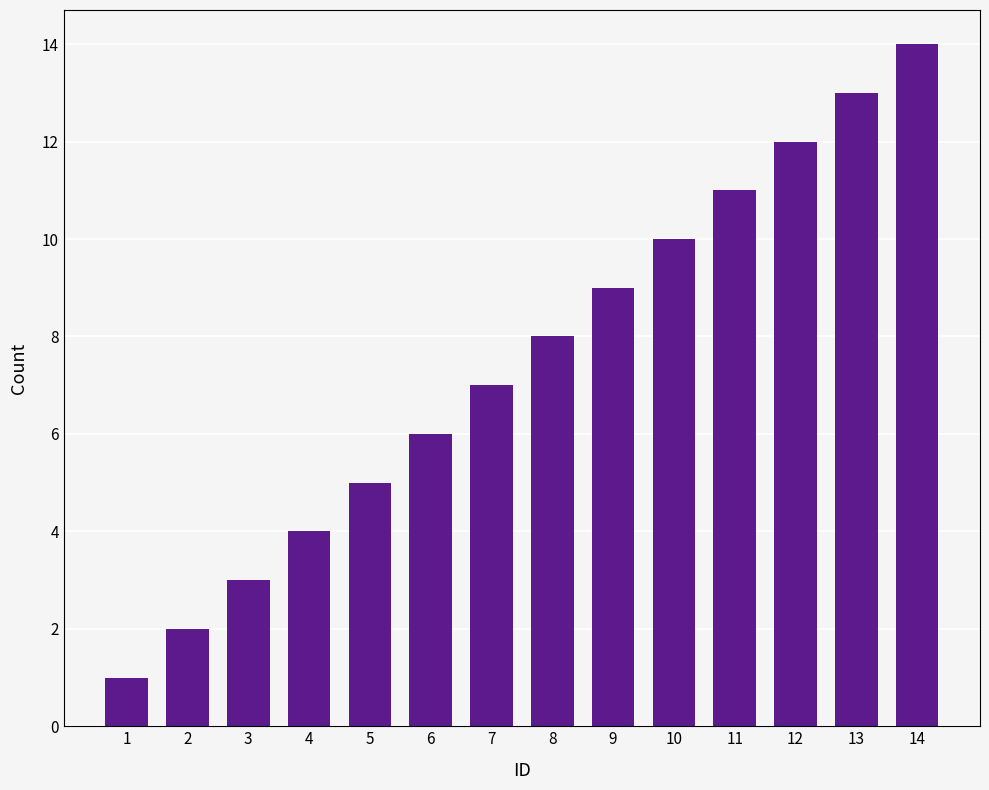

List the labels in order of value, largest first.

14, 13, 12, 11, 10, 9, 8, 7, 6, 5, 4, 3, 2, 1